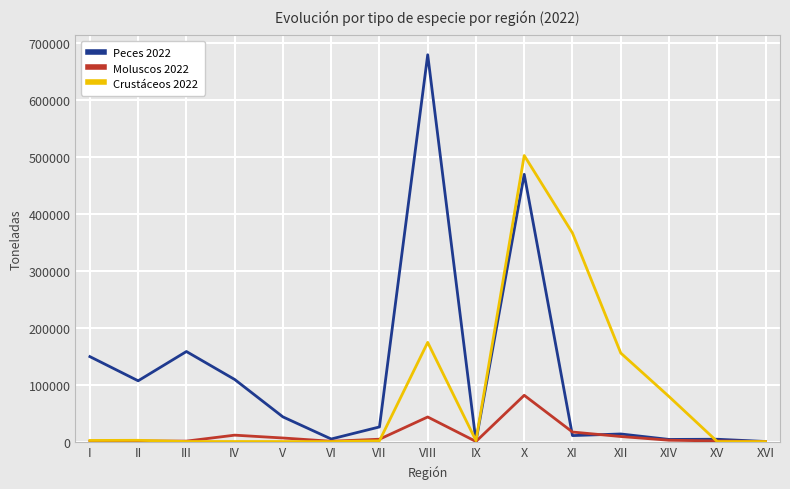

Which series has the largest total across all categories?

Peces 2022